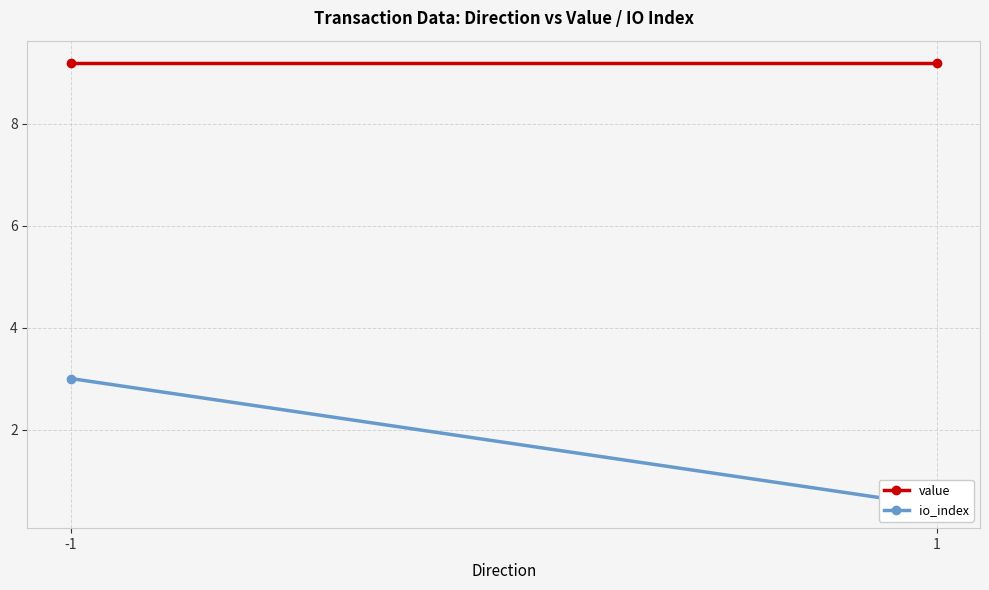

How many lines are shown in the chart?

2